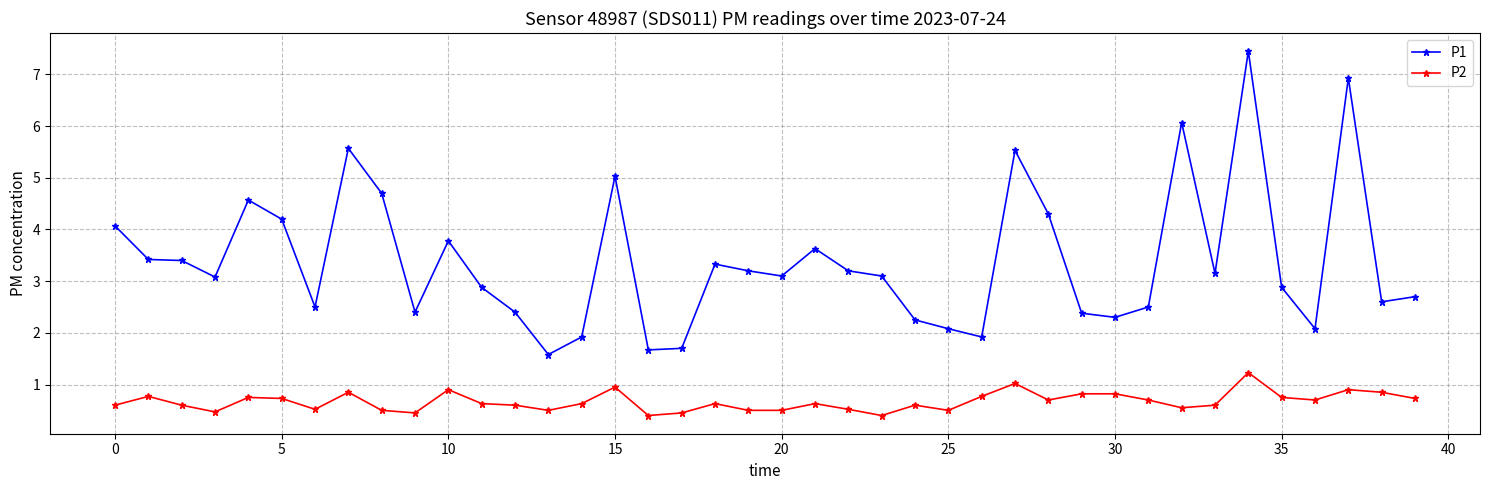

How many data points in P1 are less than 3?

18